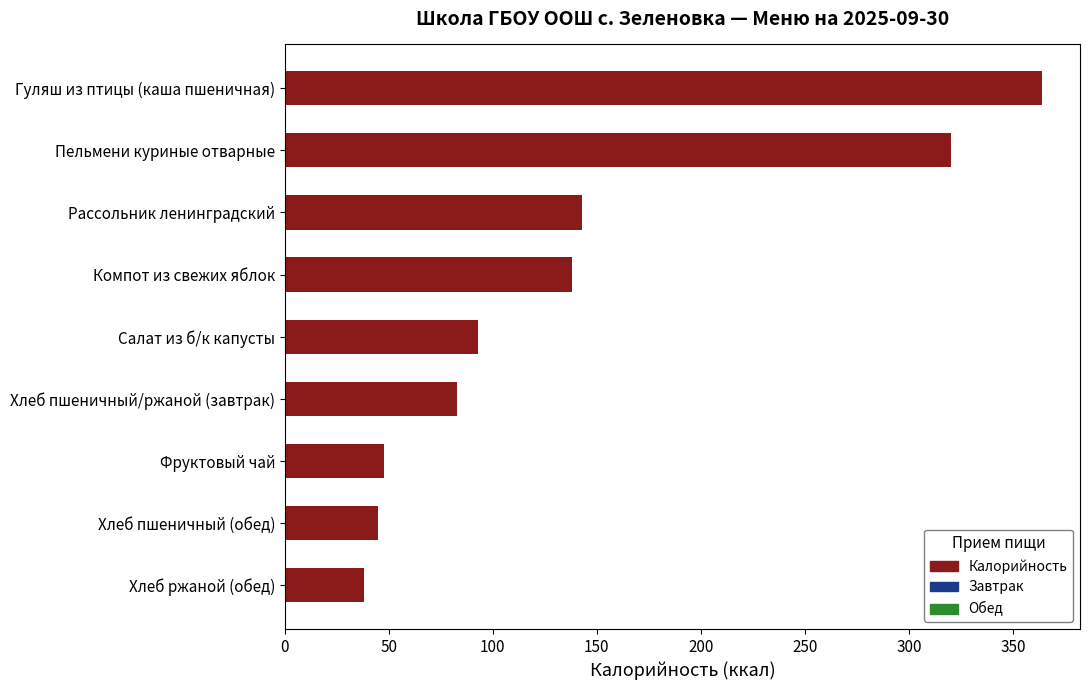

What is the maximum value shown in the chart?

364.0